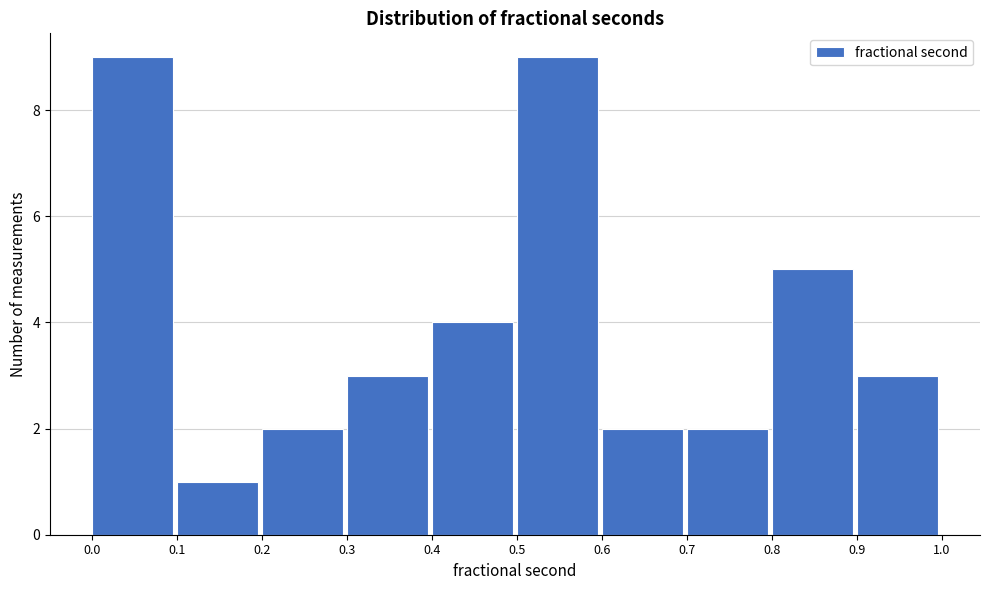

Reading left to right, list every bar in this chart as the range it spans on the x-axis followed by its height. The values are not printed on the chart, so give them approximately, as read against the axis.

0.0 to 0.1: 9
0.1 to 0.2: 1
0.2 to 0.3: 2
0.3 to 0.4: 3
0.4 to 0.5: 4
0.5 to 0.6: 9
0.6 to 0.7: 2
0.7 to 0.8: 2
0.8 to 0.9: 5
0.9 to 1.0: 3